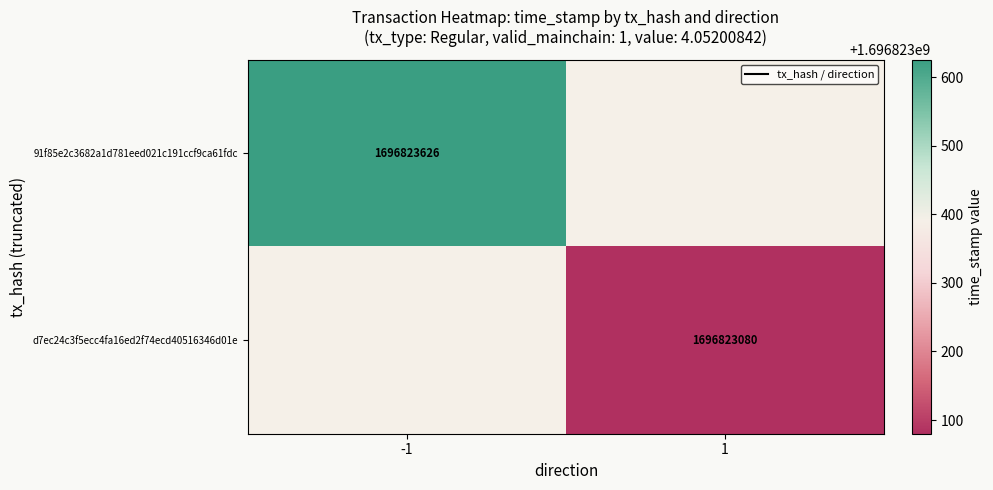

True or false: 91f85e2c3682a1d781eed021c191ccf9ca61fdc has a value of 1696823626 at -1.

True